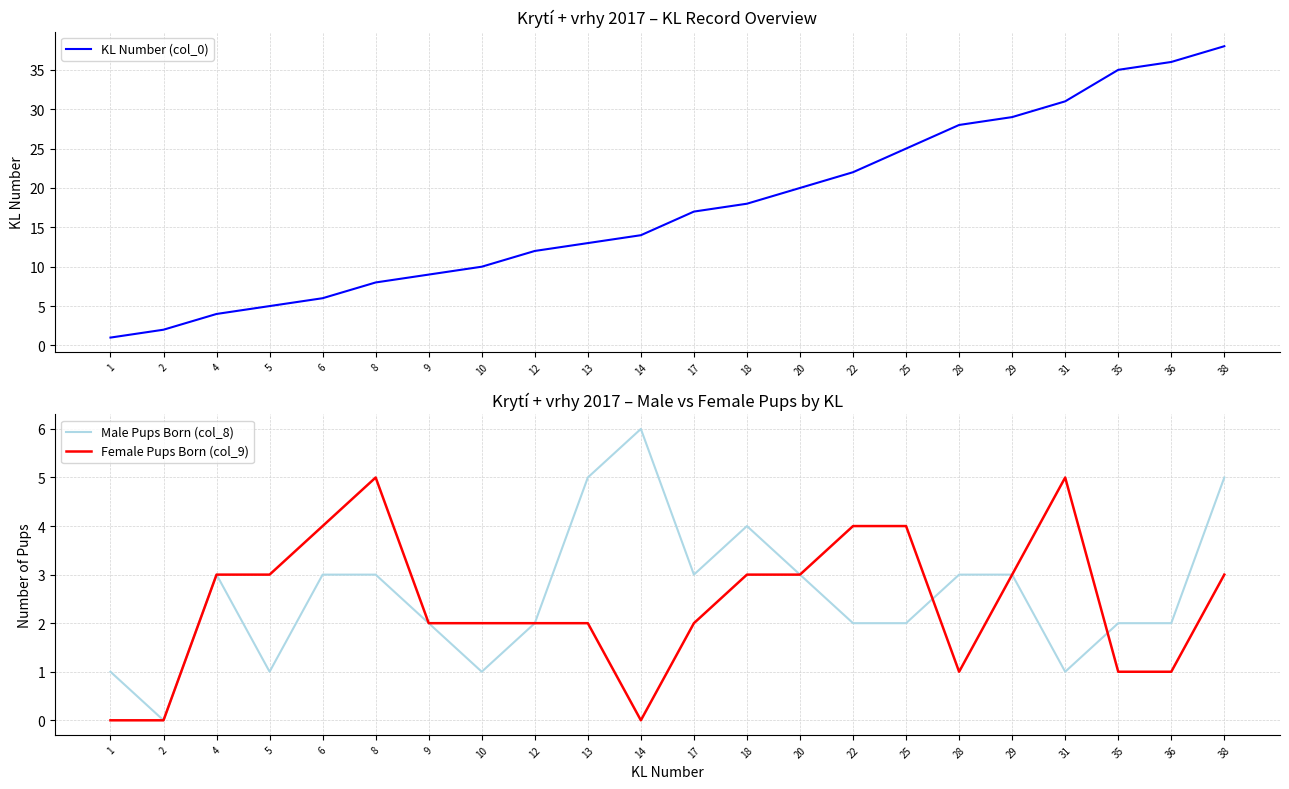

Which series has the largest total across all categories?

KL Number (col_0)